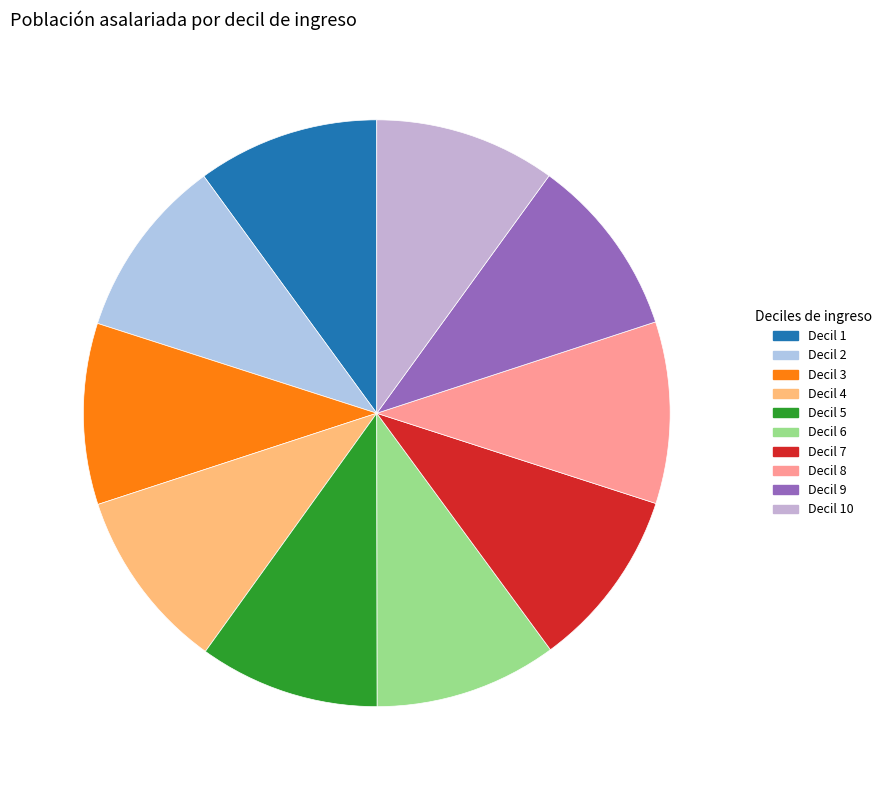

The Decil 4 slice represents 10% of the pie. True or false?

True